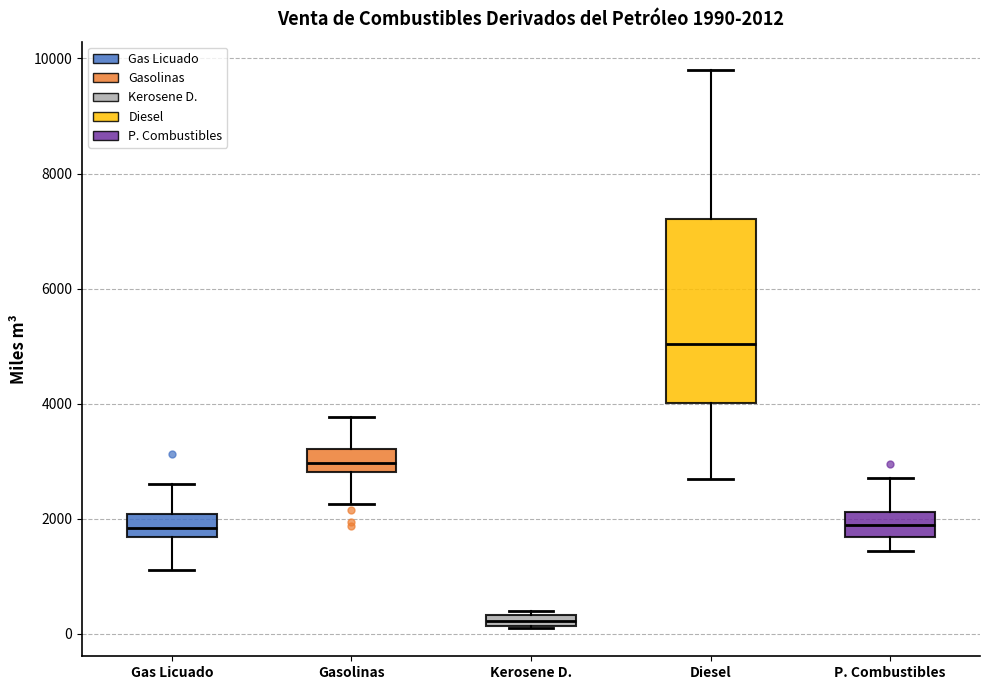

Comparing the boxes themselves (not the whiskers), which one is the tallest?

Diesel